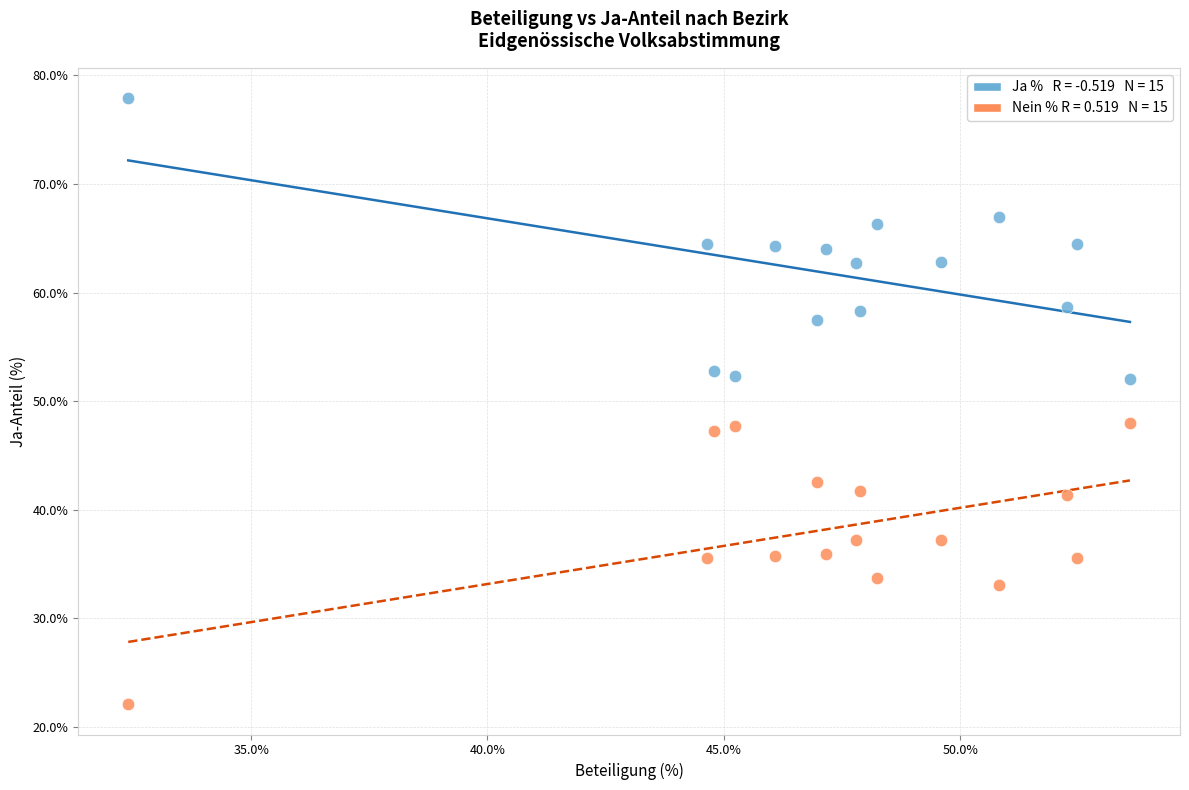

Across all data points, what is the range of Y values (max minus min)?

55.8